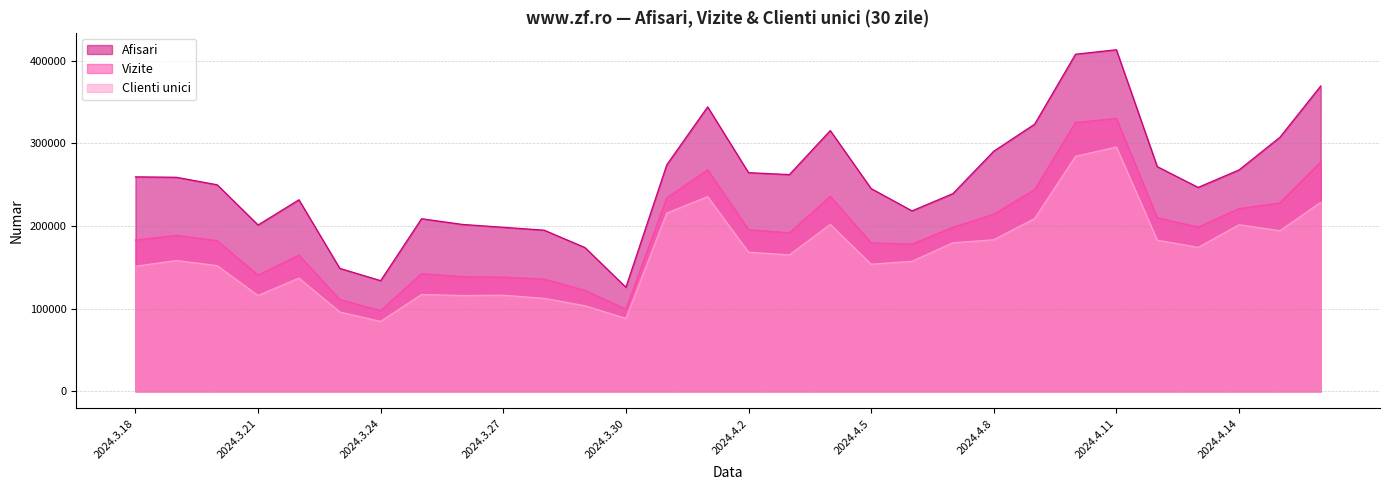

Which has a higher value, 2024.4.16 or 2024.4.11?

2024.4.11